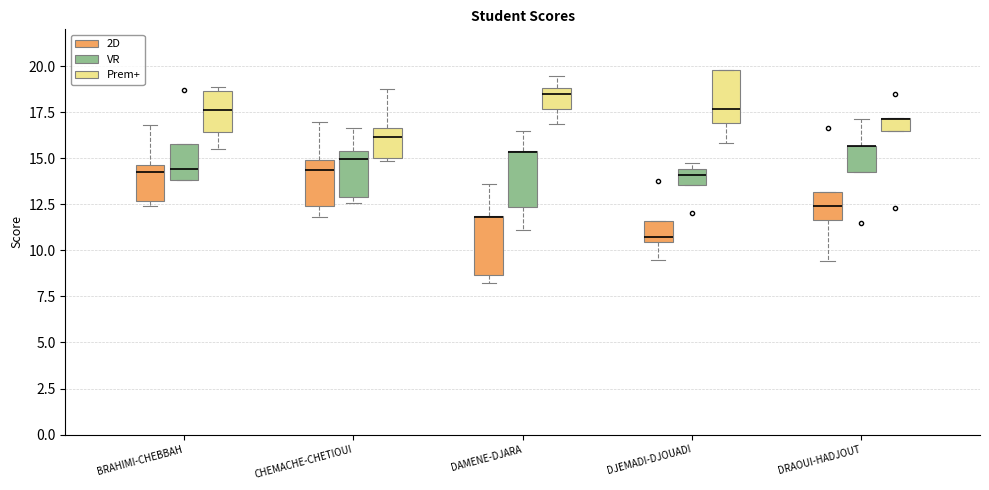

Where is the upper edge of the box for DRAOUI-HADJOUT (2D) on the y-axis? The values are not printed on the chart, so give them approximately, as read against the axis.

13.0